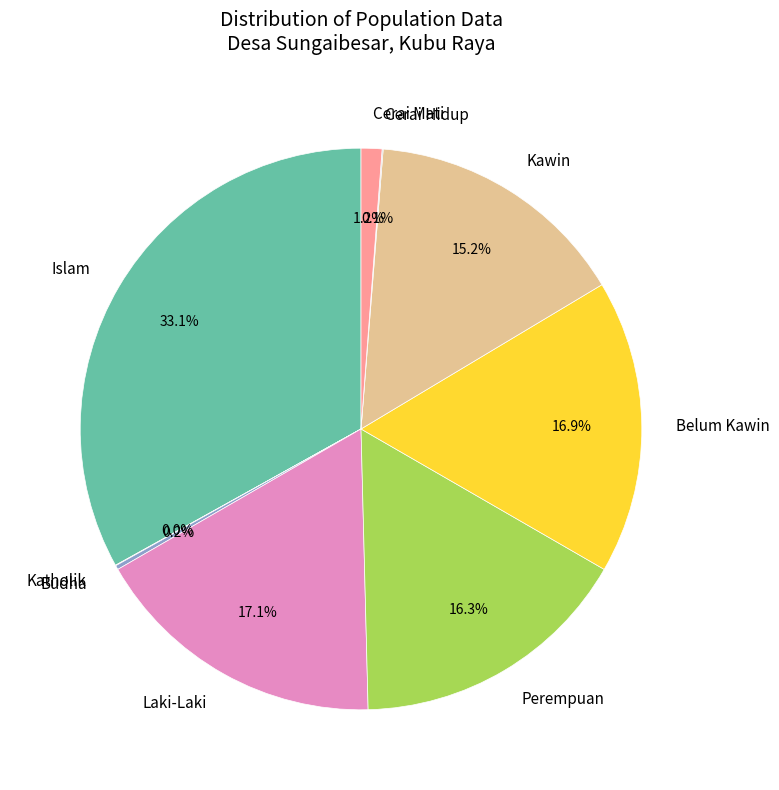

To the nearest percent, what is the combined percentage of Laki-Laki and Kawin?

32%